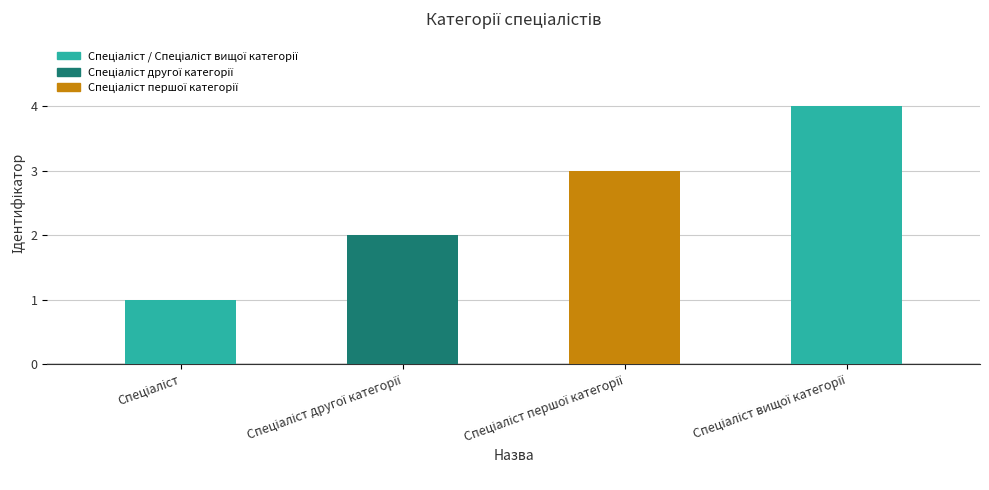

Reading left to right, list all the values displayed in this chart.

1	2	3	4